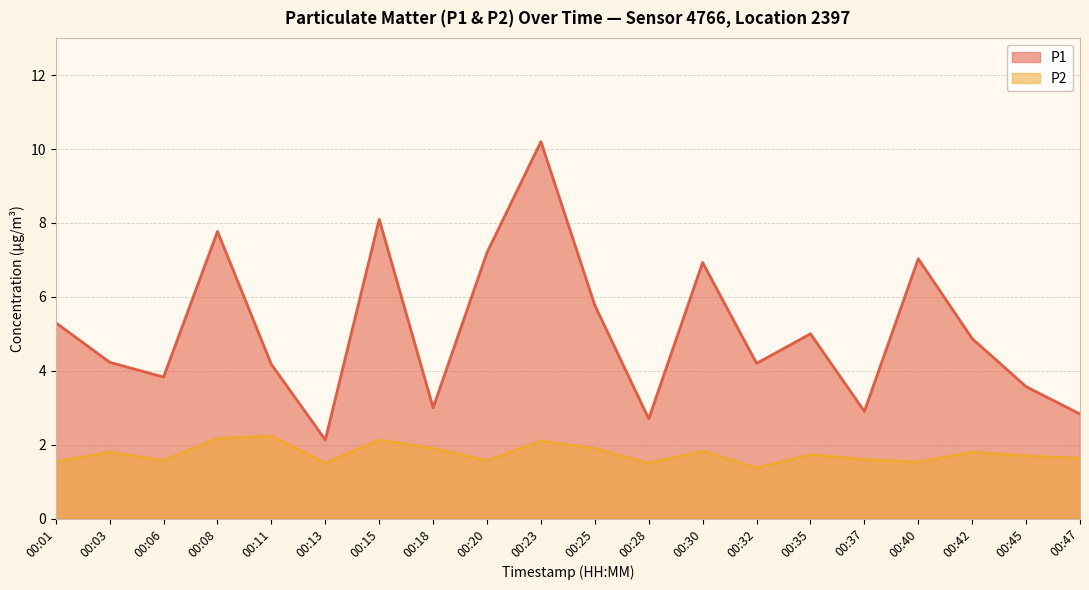

Rank the series at 00:42 from highest to lowest value.

P1, P2